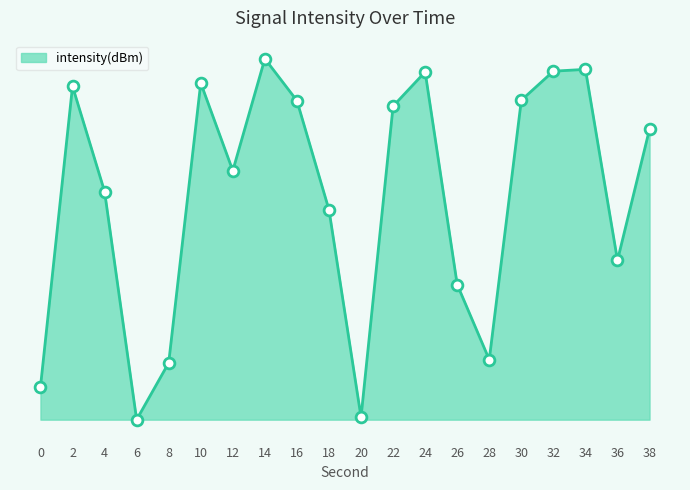

Between 4 and 28, which is larger?

4